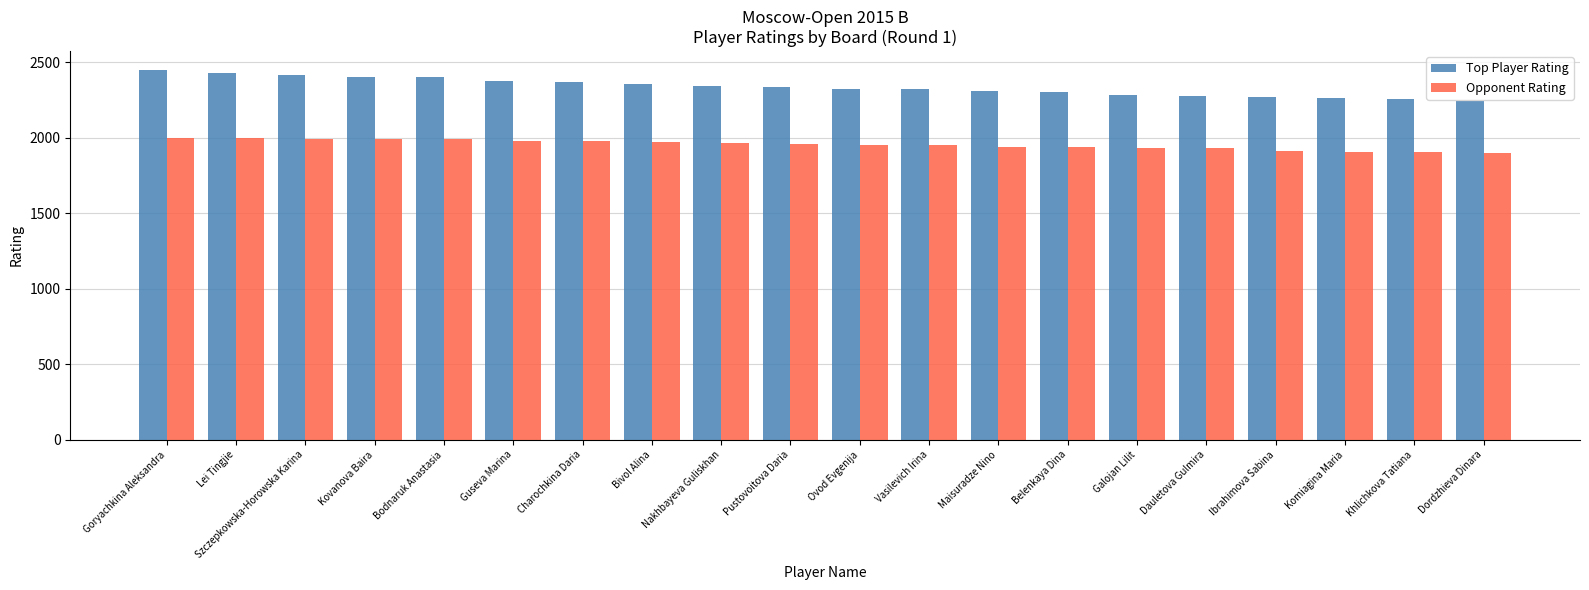

What is the lowest value of the Top Player Rating series?

2244